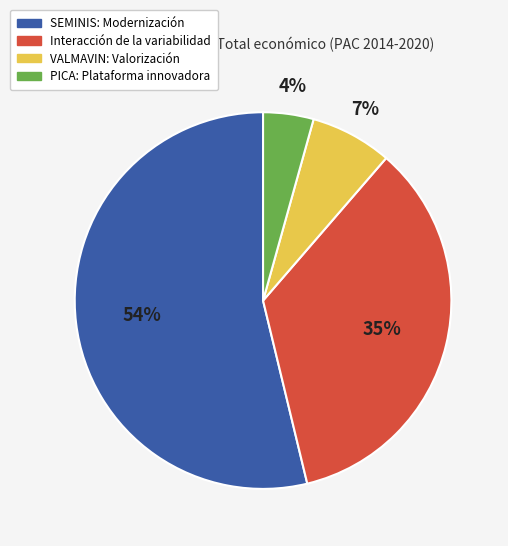

Approximately how many times larger is the value at PICA: Plataforma innovadora compared to SEMINIS: Modernización?

0.1